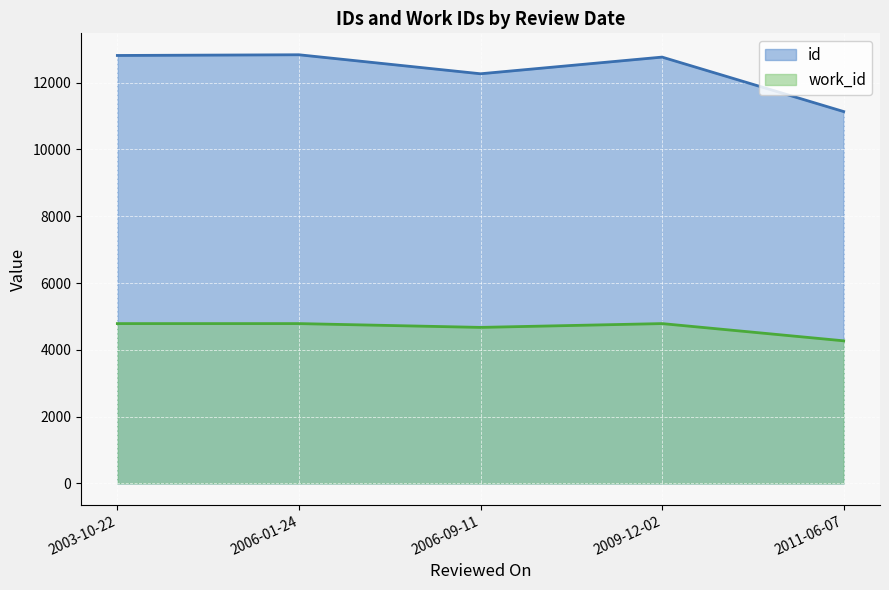

How many interior local peaks does the id series have?

2